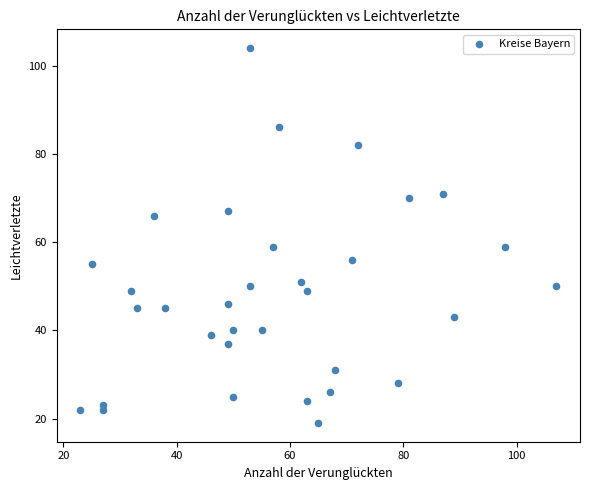

What is the range of X values (max minus min)?

84